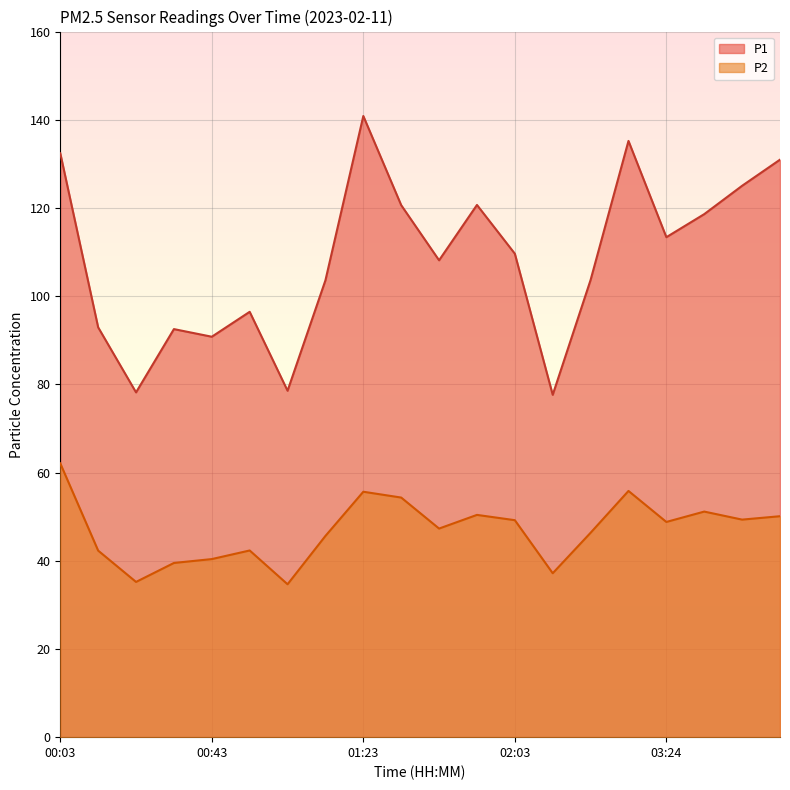

The value of P1 at 01:13 is 157.4. True or false?

False